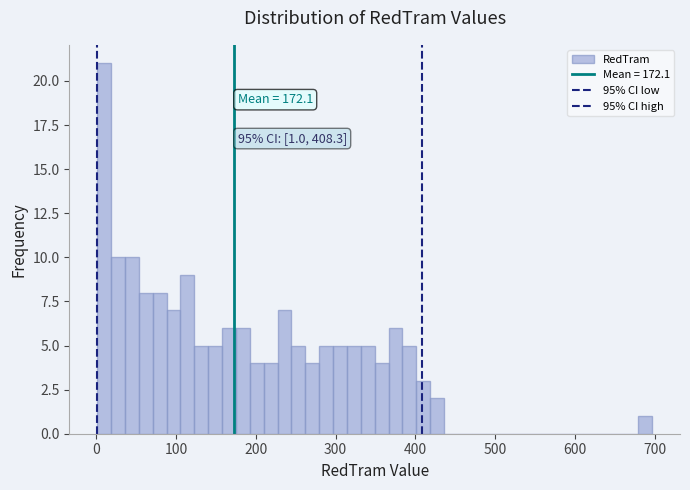

Read against the x-axis, roughly where is the centre of the tallest bar?

10